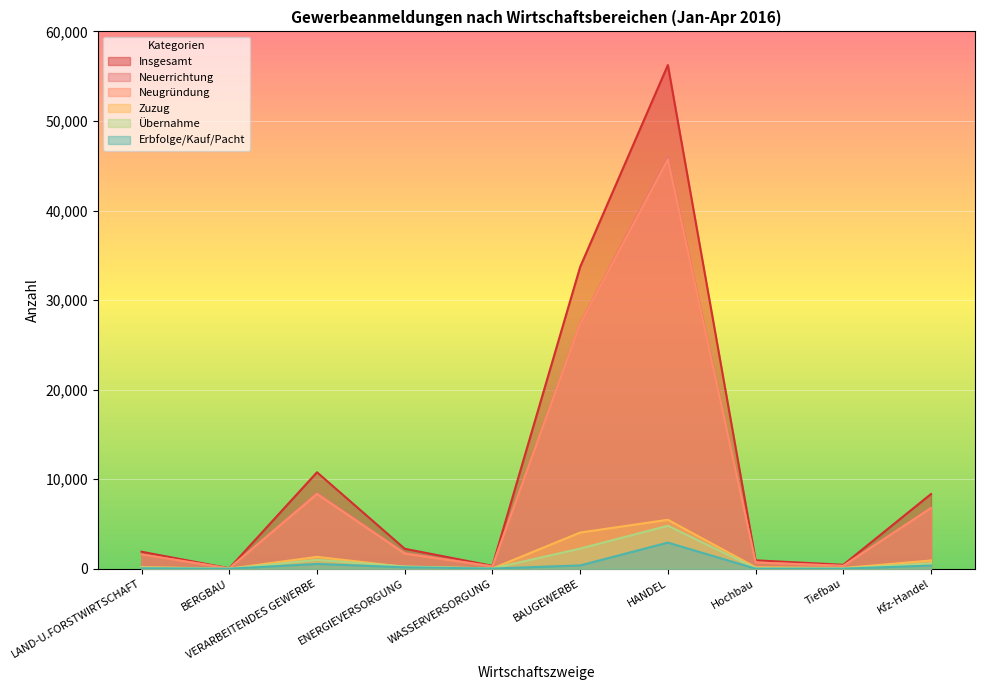

What is the difference between the maximum and minimum values in the Zuzug series?

5460